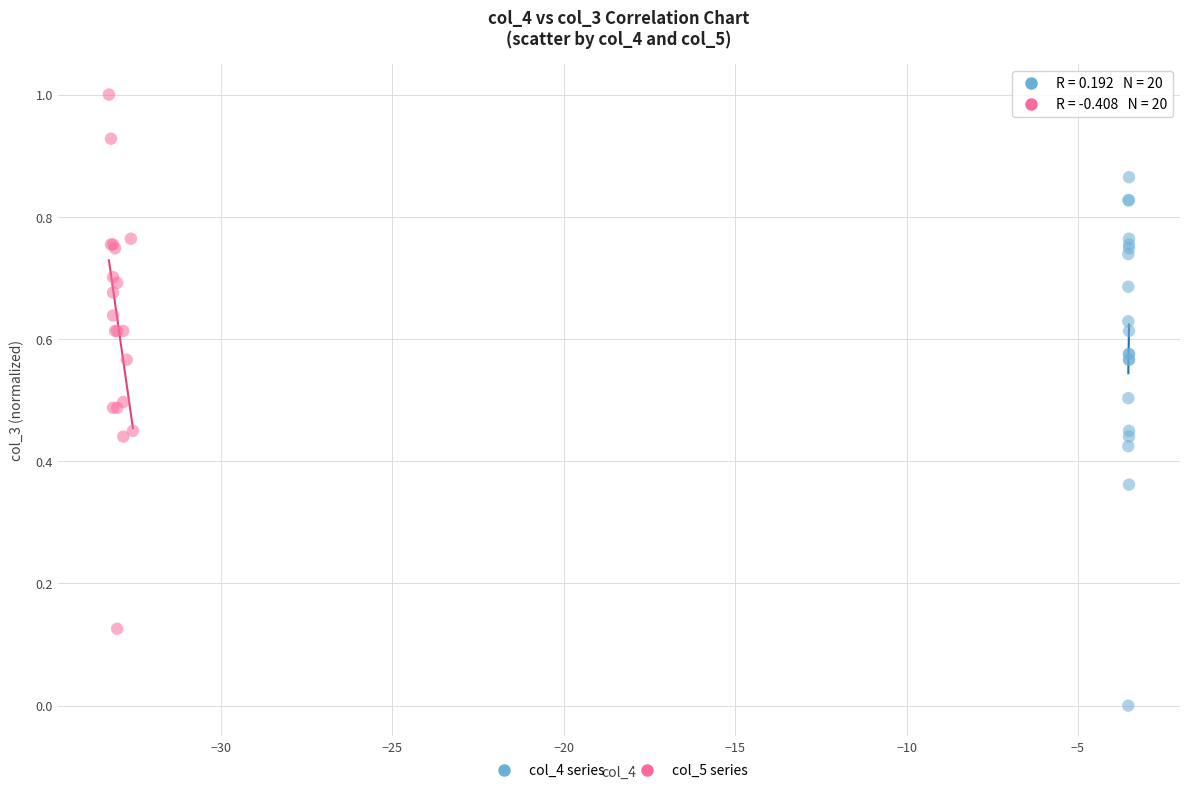

Which series contains the highest Y value?

col_5 series